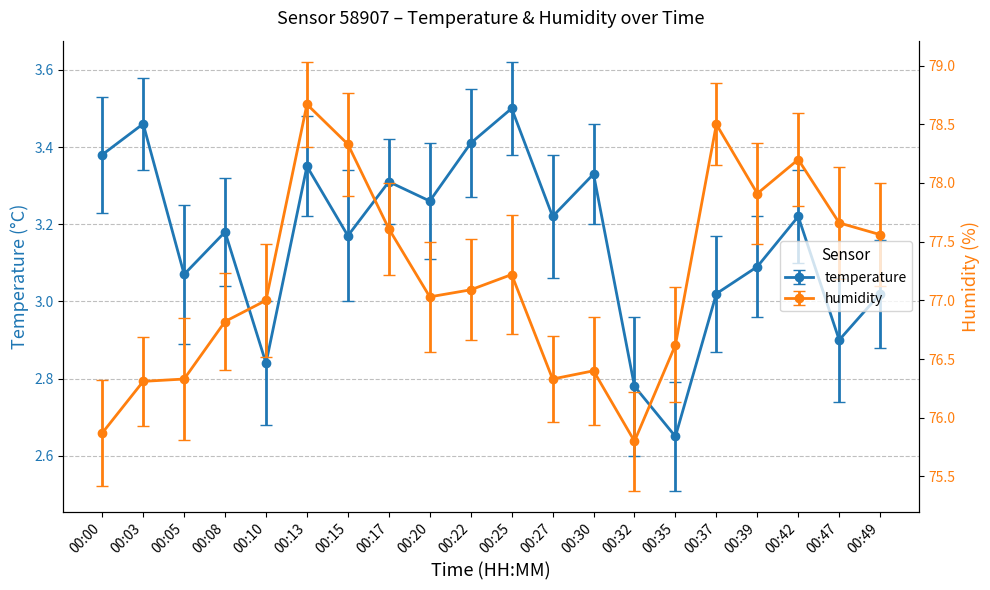

List the series in order of their peak value, highest first.

humidity, temperature